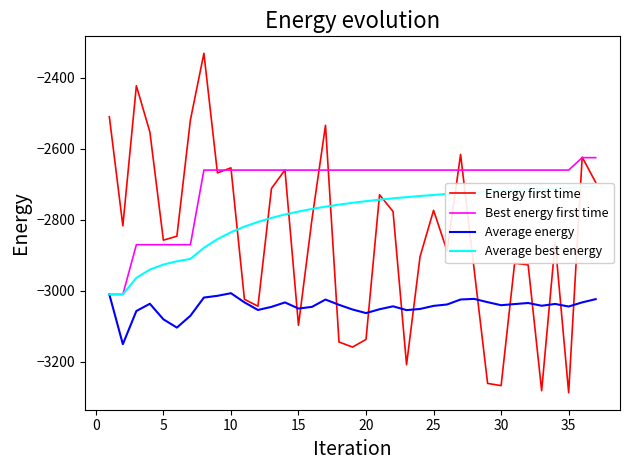

What is the minimum value for Best energy first time?

-3010.0